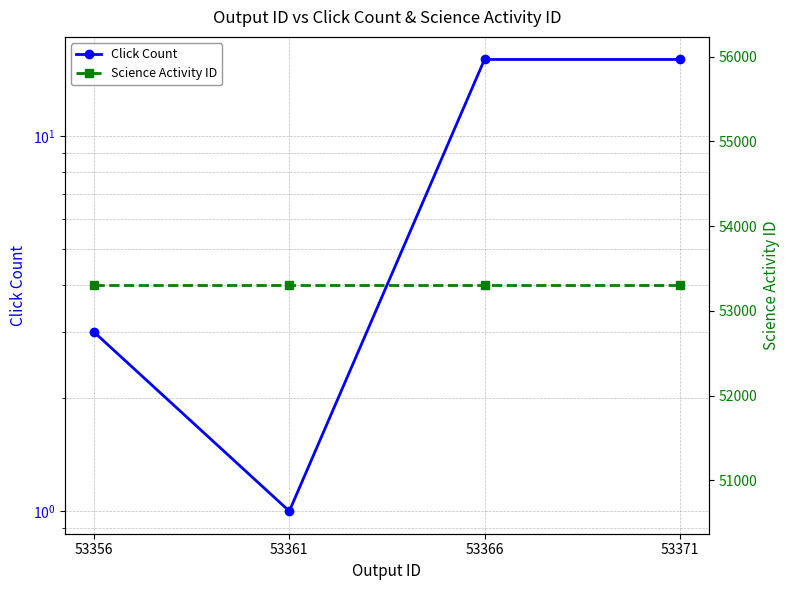

At which label does Science Activity ID reach its peak?

53356